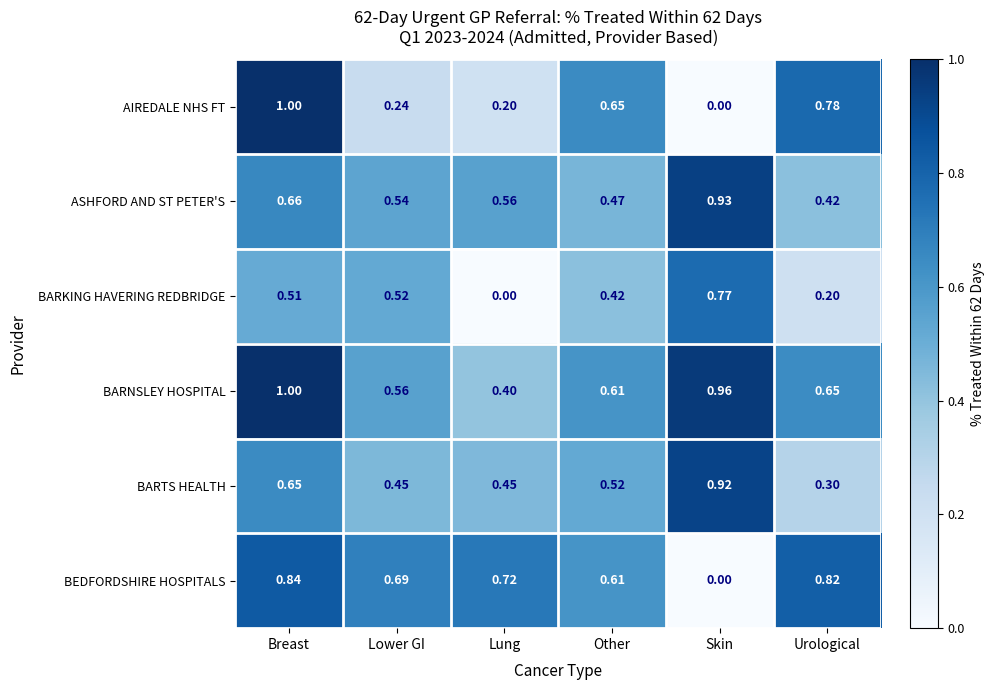

At which category is the sum across all series the highest?

Breast